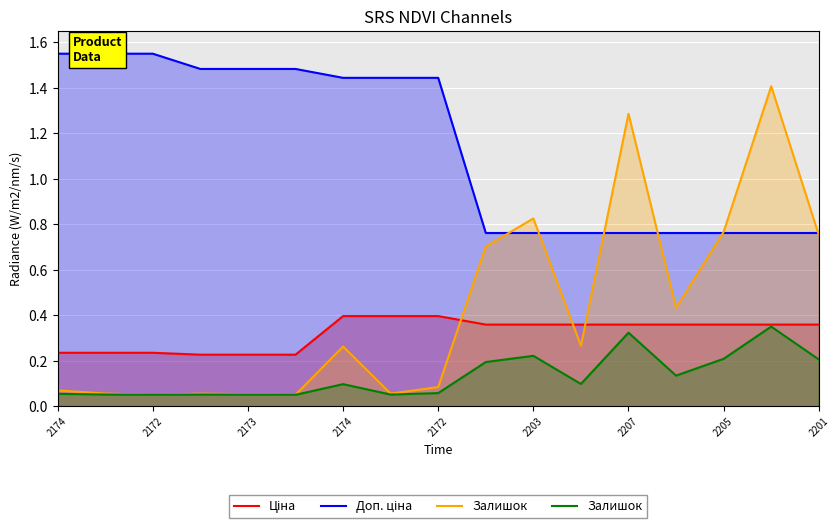

What is the value of the Ціна point at the 1st from the left?

0.2